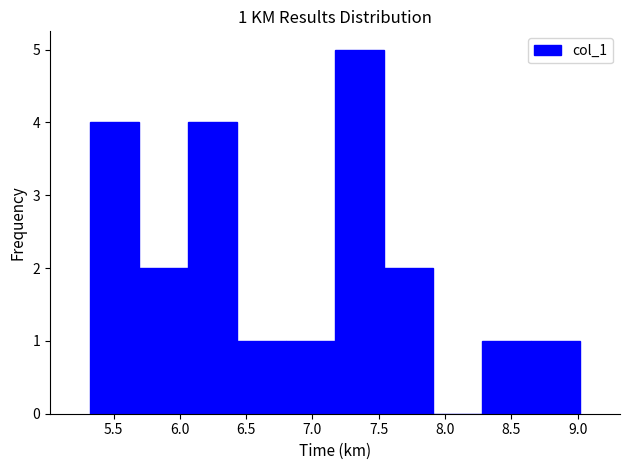

Which range on the x-axis has the tallest bar?

7.17 to 7.54